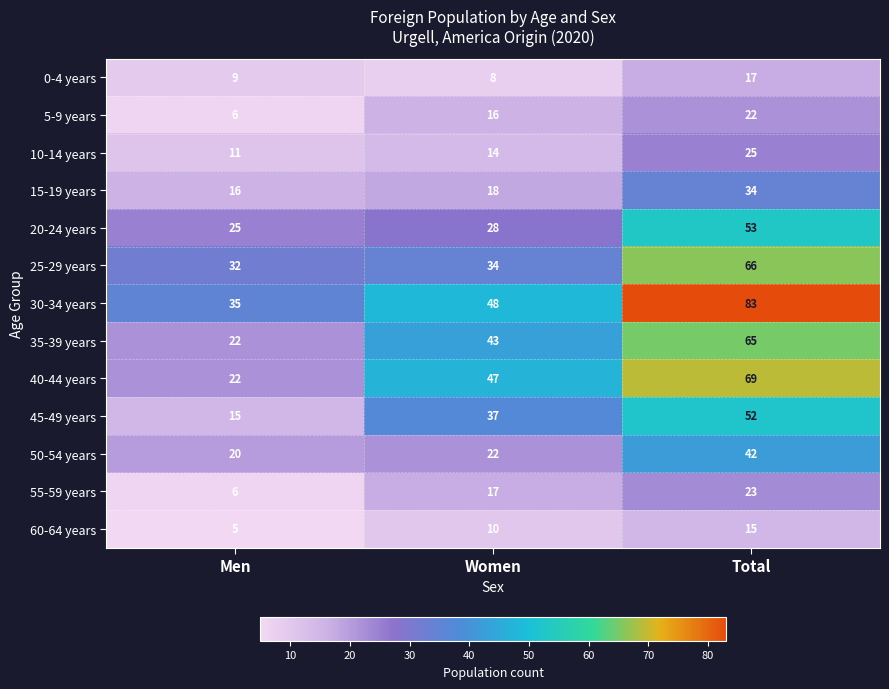

True or false: 60-64 years has a value of 27 at Total.

False